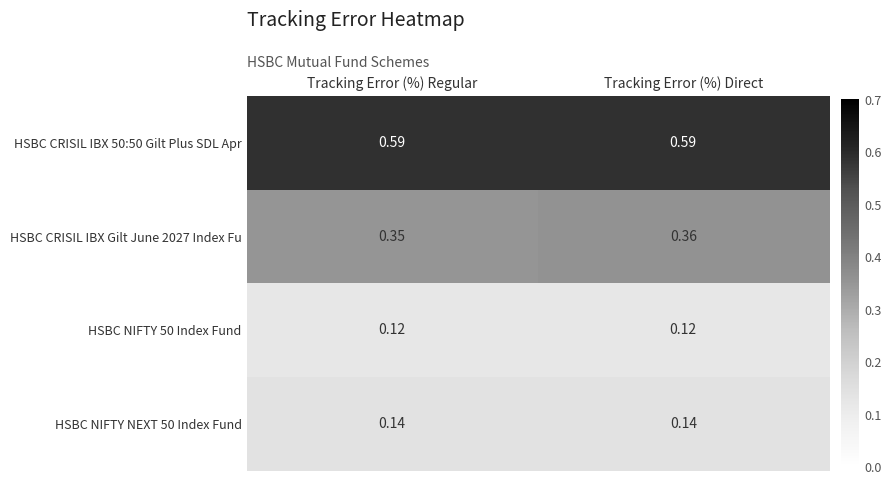

Which category has the lowest value in the HSBC CRISIL IBX Gilt June 2027 Index Fu series?

Tracking Error (%) Regular